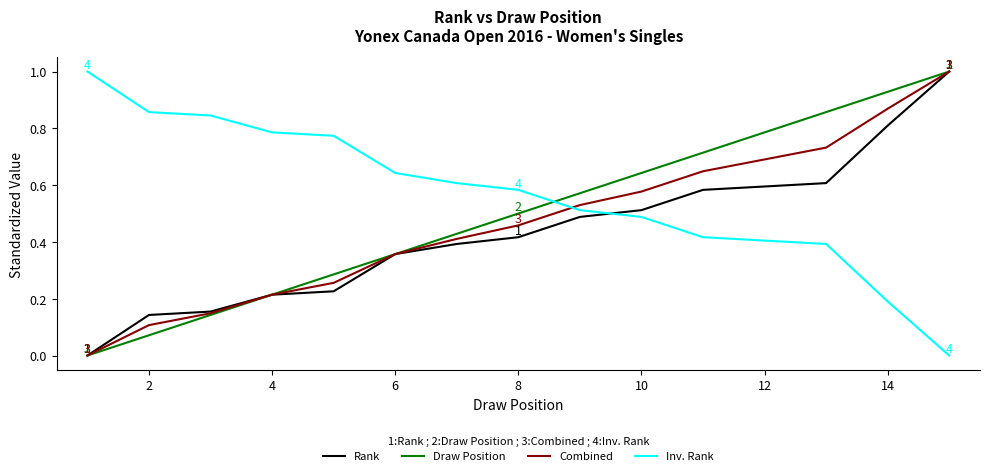

Which series has the largest total across all categories?

Inv. Rank